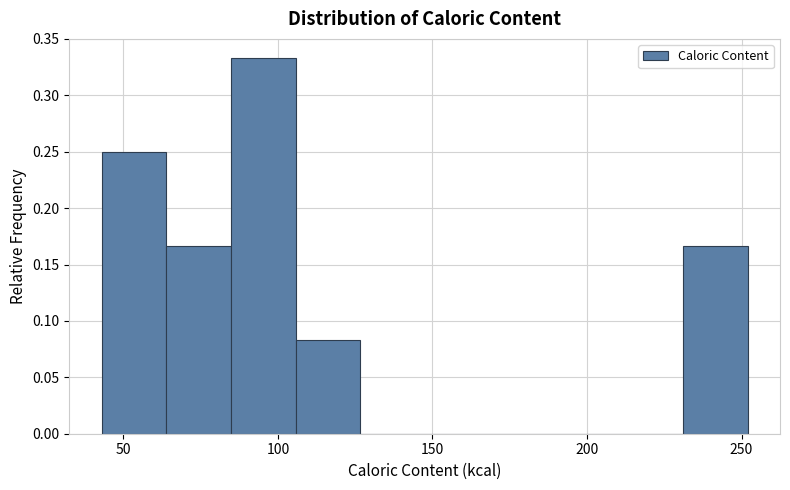

Reading left to right, transcribe this chart: for each bar, give the range it covers on the x-axis and its height. Neither the bar edges nor the heights are printed on the chart, so give them approximately, as read against the axes.

45 to 65: 0.250
65 to 85: 0.165
85 to 105: 0.335
105 to 125: 0.085
125 to 150: 0
150 to 170: 0
170 to 190: 0
190 to 210: 0
210 to 230: 0
230 to 250: 0.165